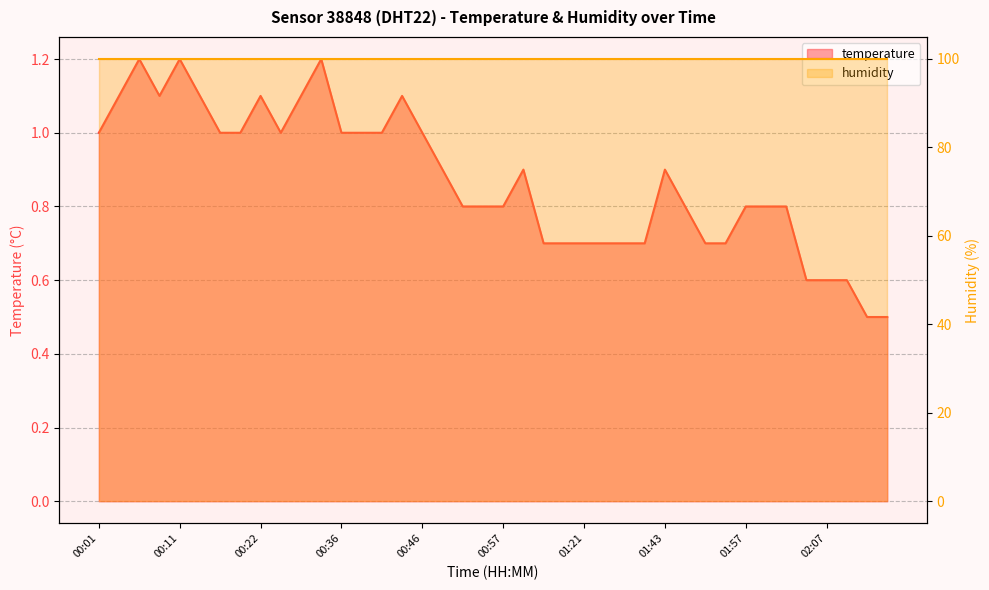

What is the difference between the maximum and minimum values?

0.7